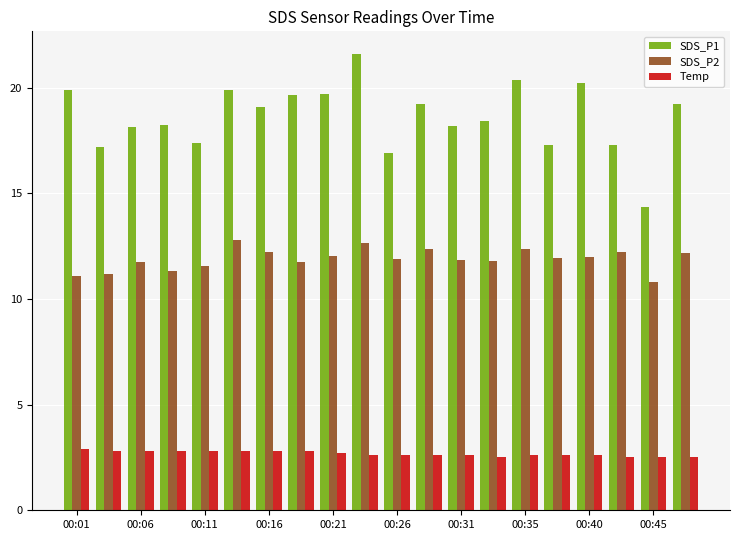

What is the sum of all SDS_P1 values?

372.2